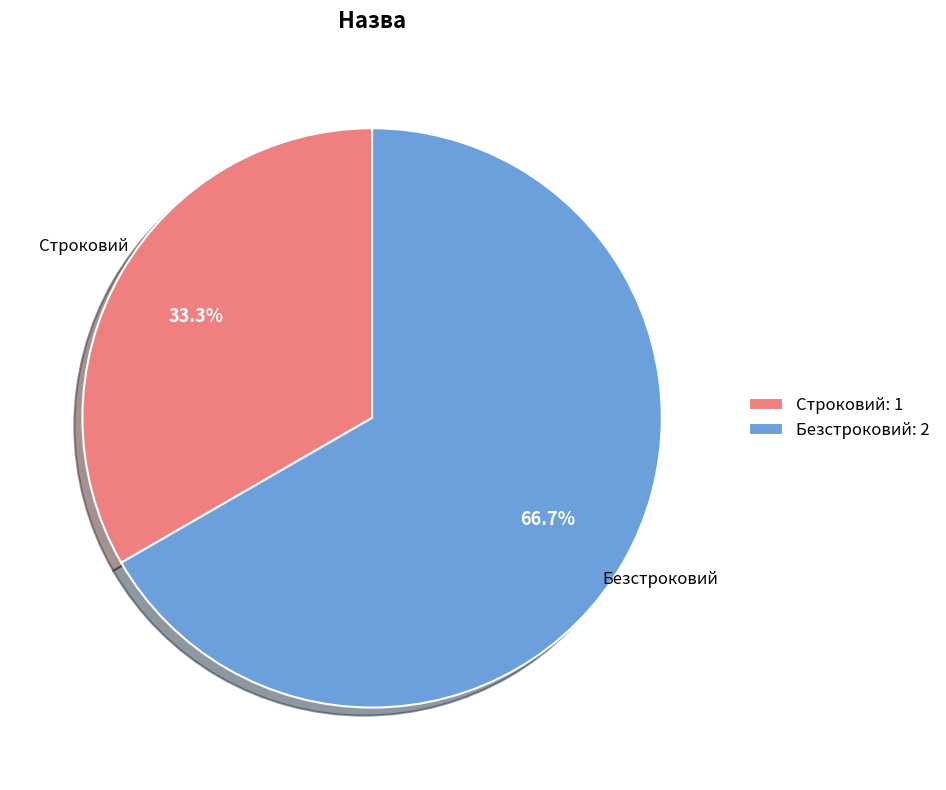

How many segments does this pie chart have?

2